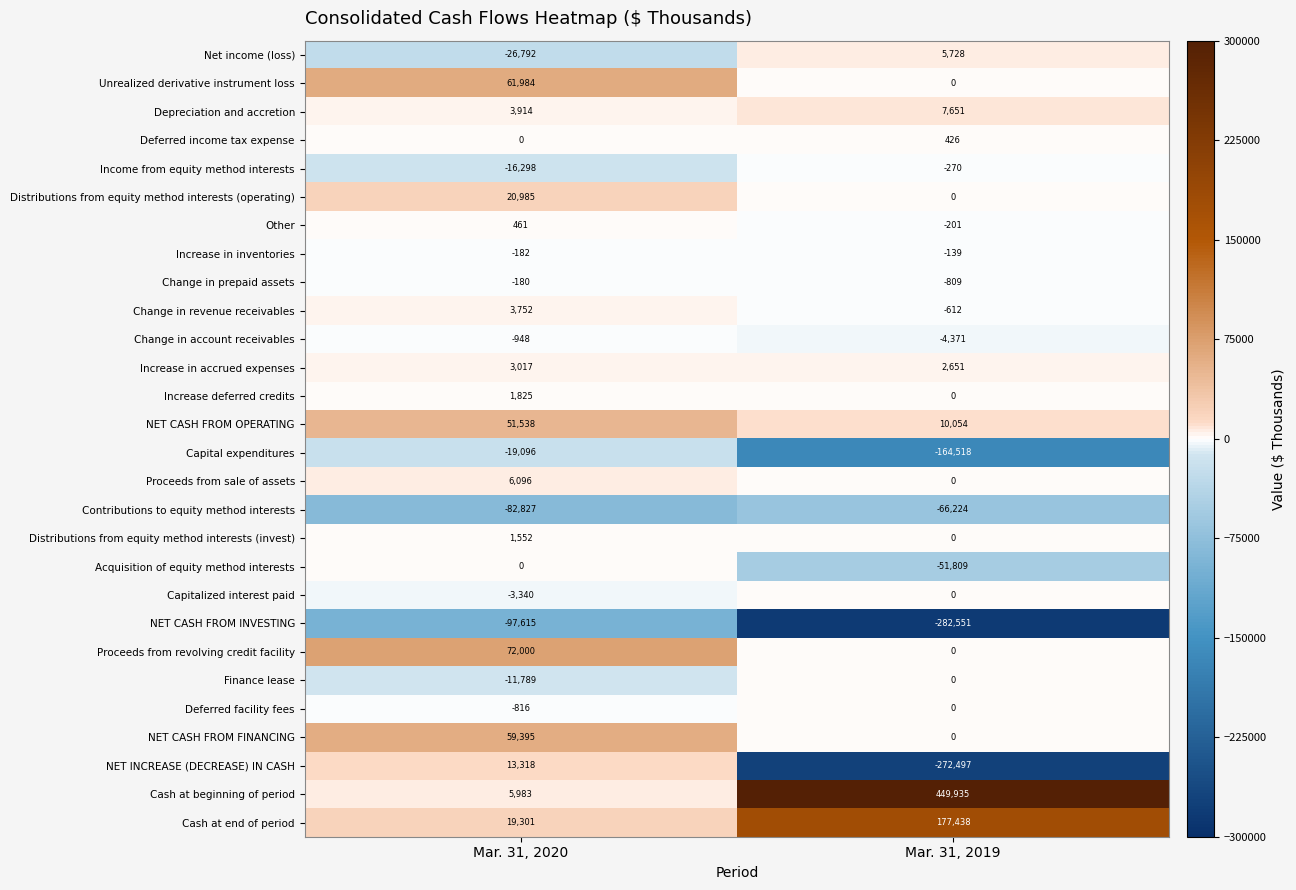

At which category is the sum across all series the highest?

Mar. 31, 2020